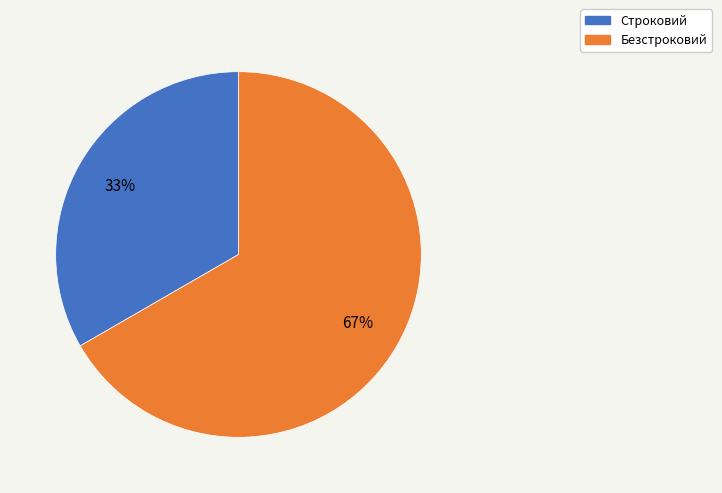

Is the sum of Безстроковий and Строковий greater than half?

Yes